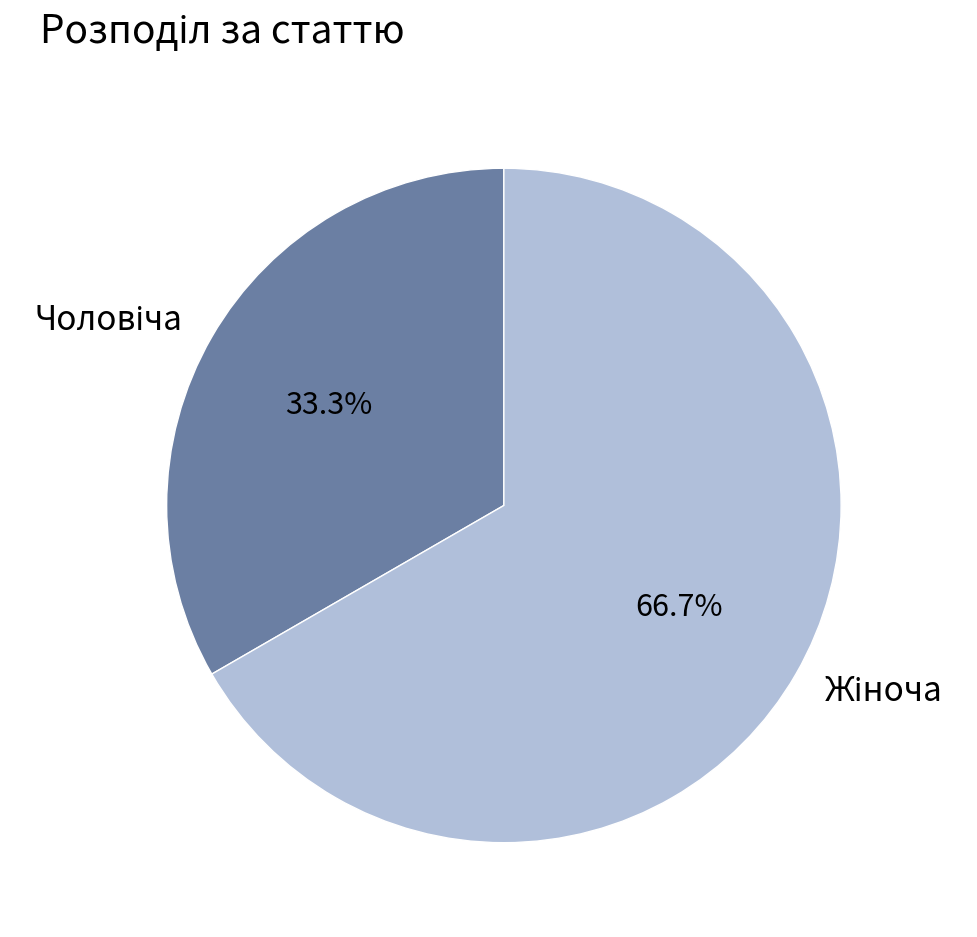

Is there a majority slice in this chart?

Yes